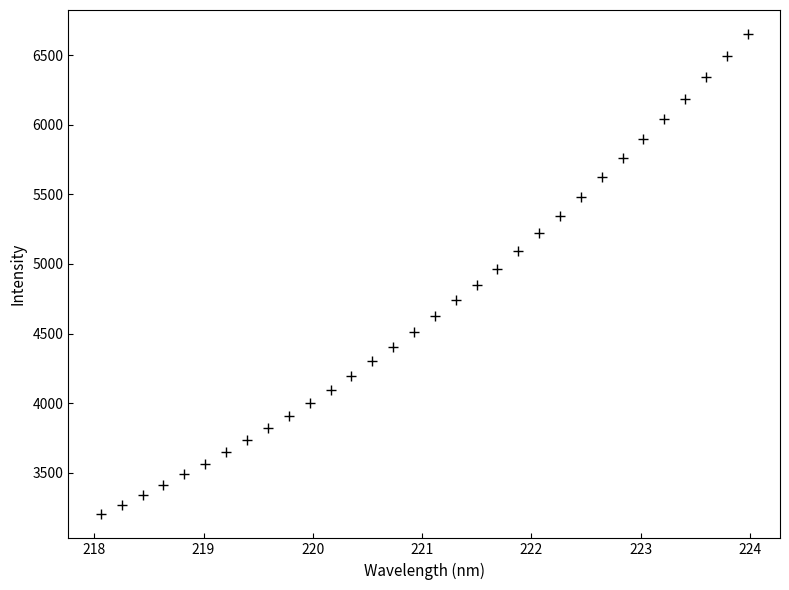

What is the range of Y values (max minus min)?

3450.6